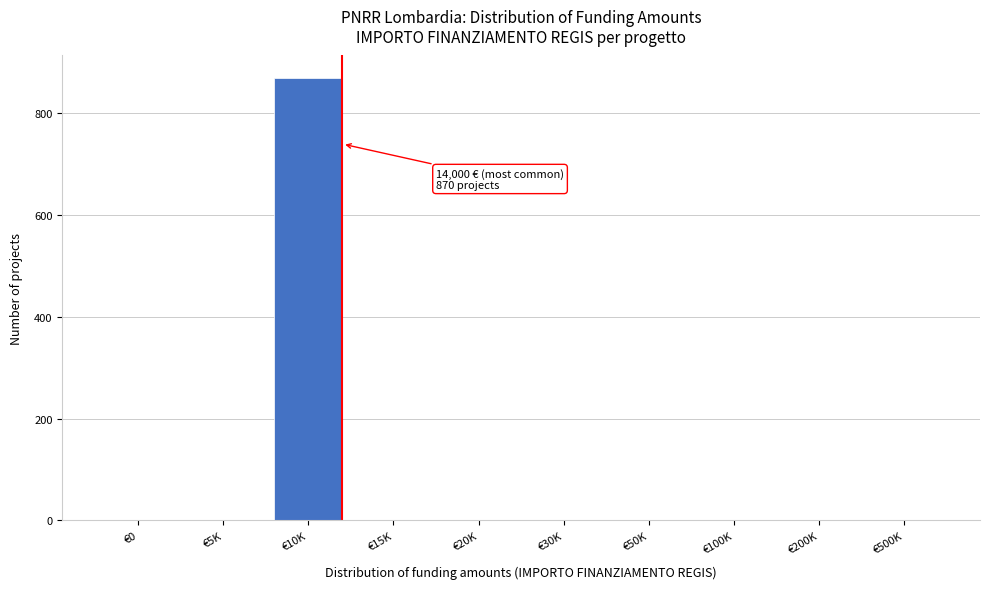

Reading left to right, transcribe all the data shown in this chart.

€0=0	€5K=0	€10K=870	€15K=0	€20K=0	€30K=0	€50K=0	€100K=0	€200K=0	€500K=0